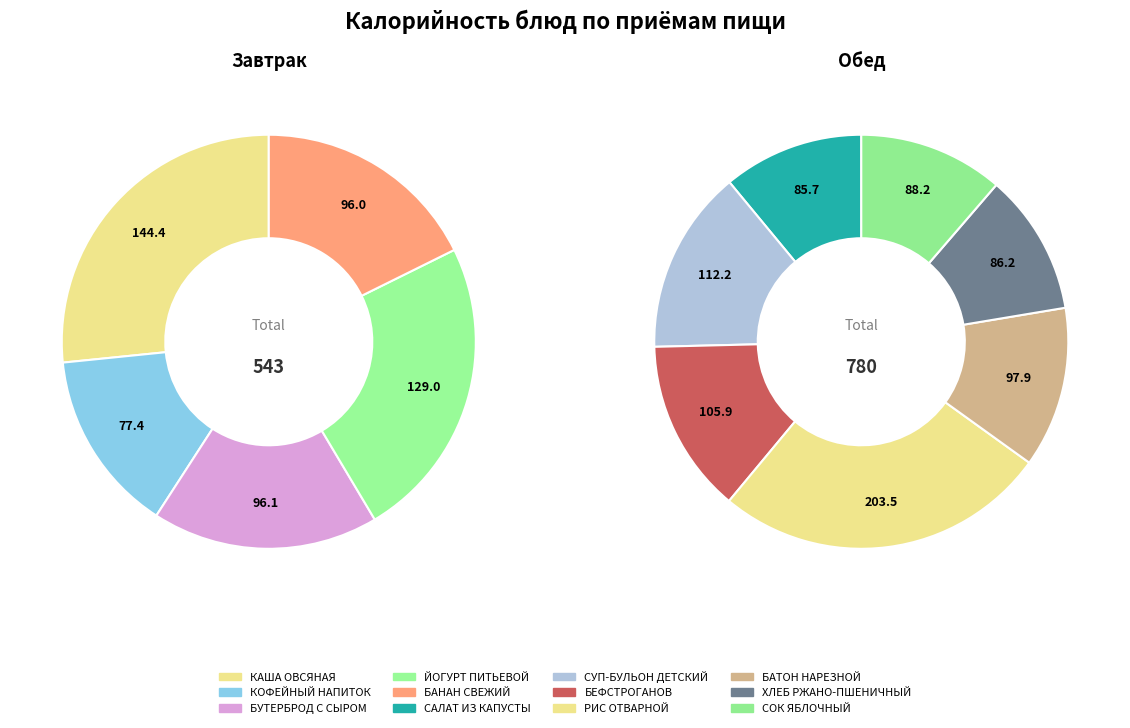

To the nearest percent, what percentage of the pie is ЙОГУРТ ПИТЬЕВОЙ?

10%